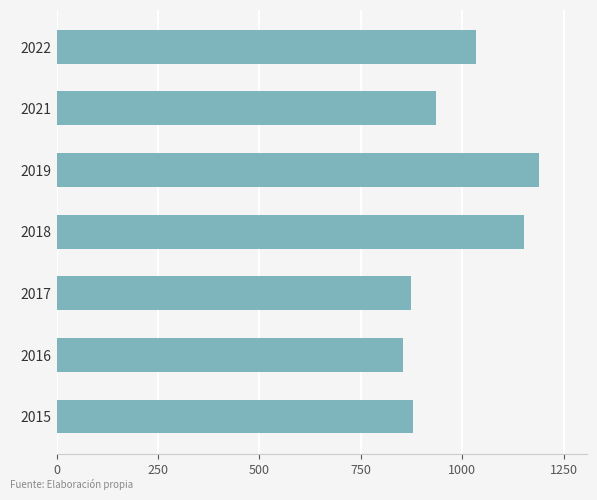

Read the value at 2016.

853